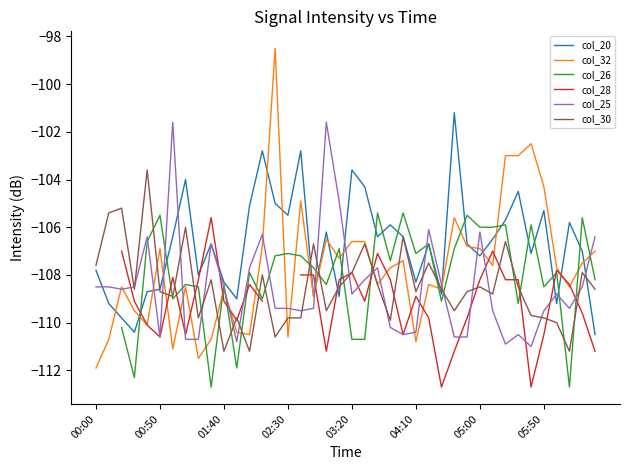

At how many categories does at least one series exceed -111?

40